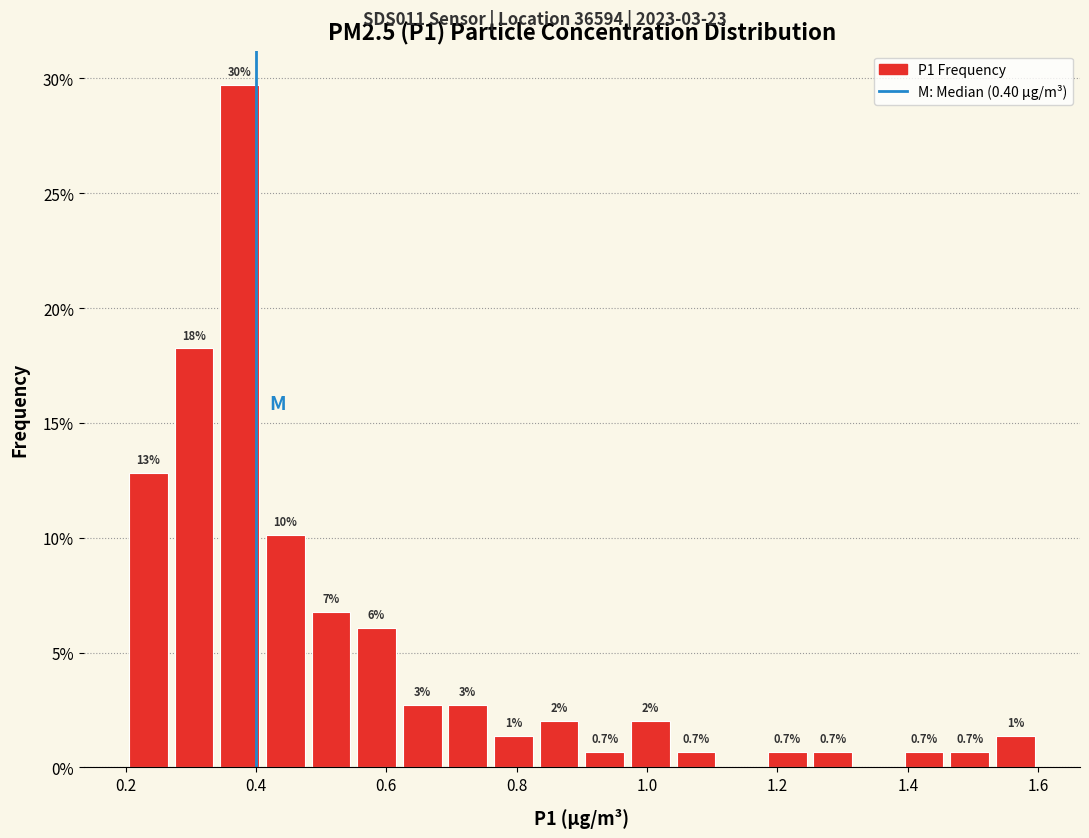

Around what value on the x-axis is the tallest bar? Give the approximate position of its centre, as read against the axis.

0.38